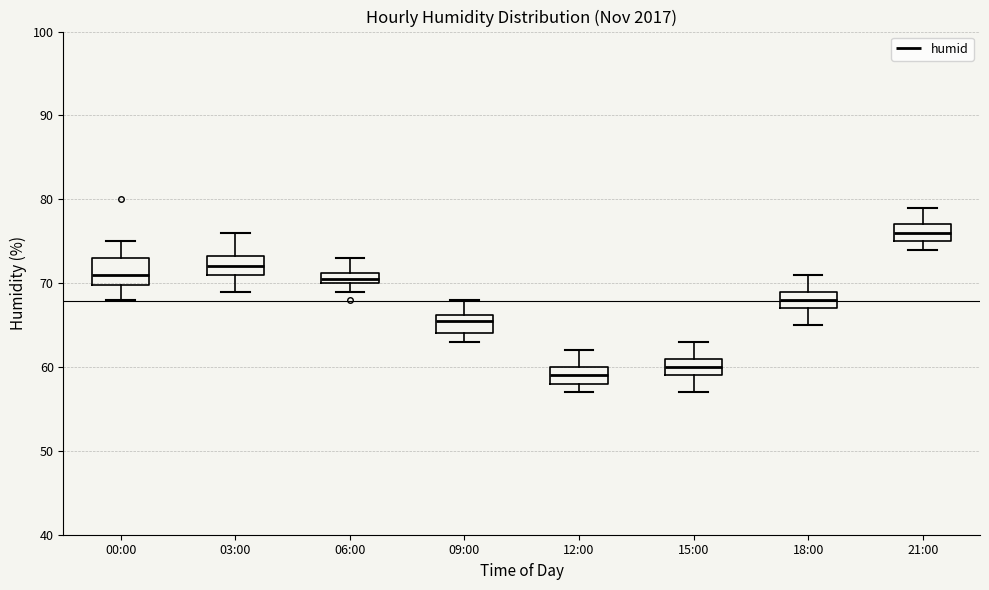

Where does the upper whisker of the box for 18:00 end on the y-axis? The values are not printed on the chart, so give them approximately, as read against the axis.

71